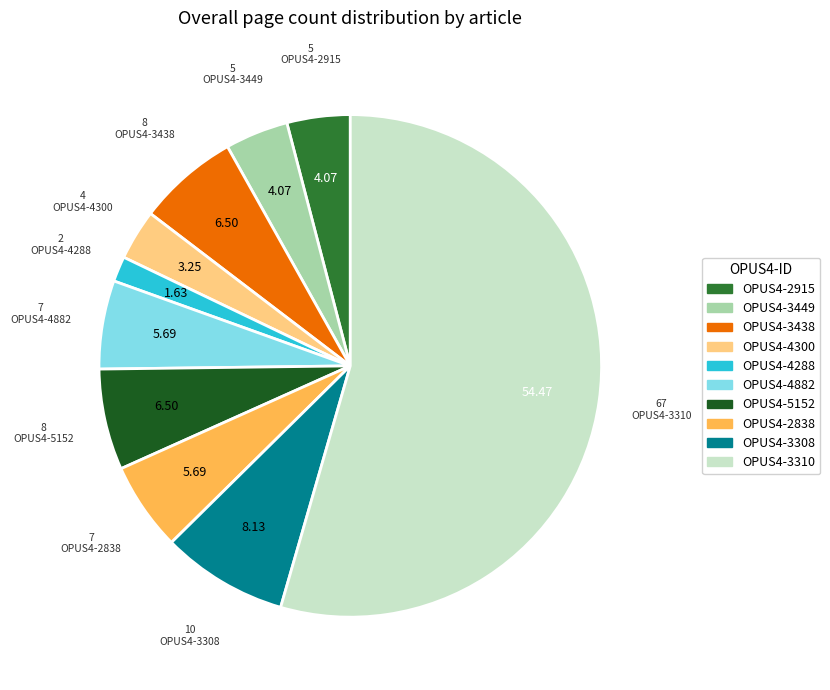

How many slices are in this pie chart?

10